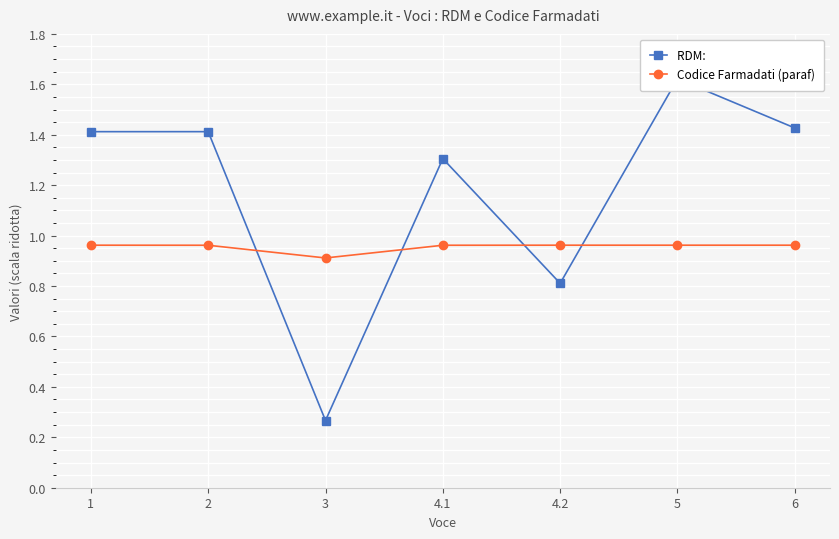

What position from the right is 4.2?

3